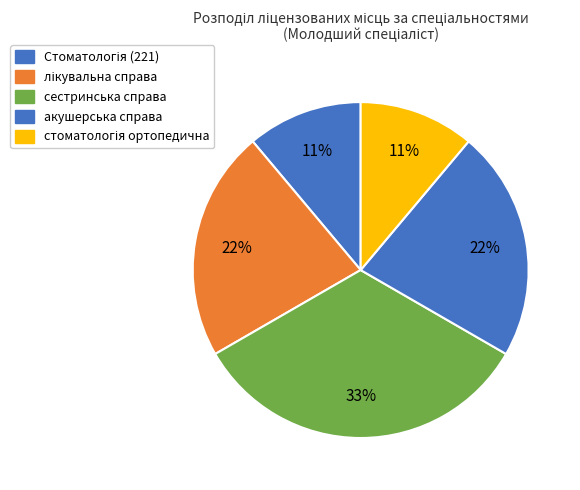

What is the total percentage of сестринська справа and лікувальна справа?

55.6%